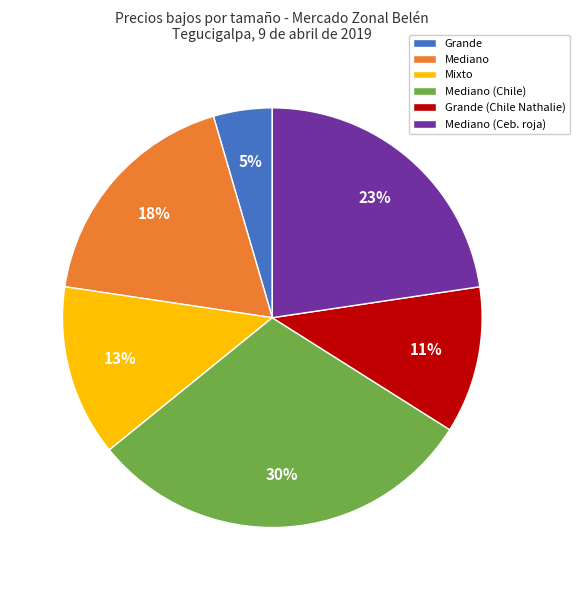

Between Grande and Mediano, which is larger?

Mediano